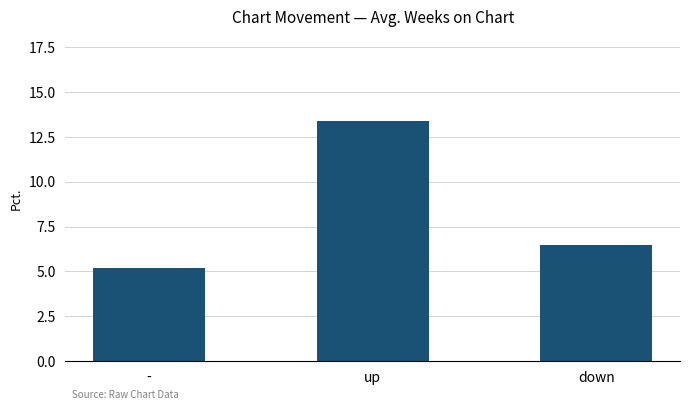

Rank the categories by value from highest to lowest.

up, down, -